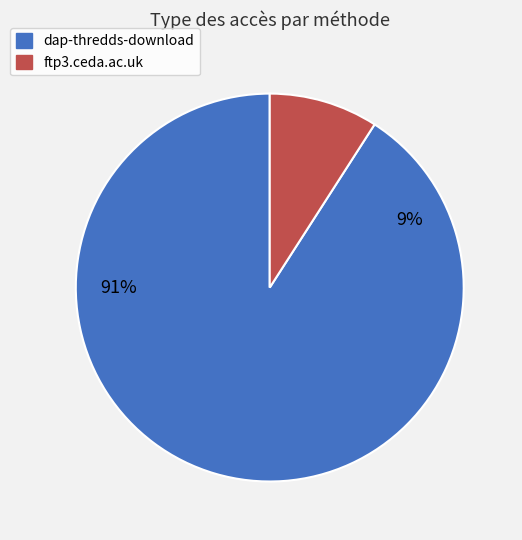

Which category accounts for the majority?

dap-thredds-download